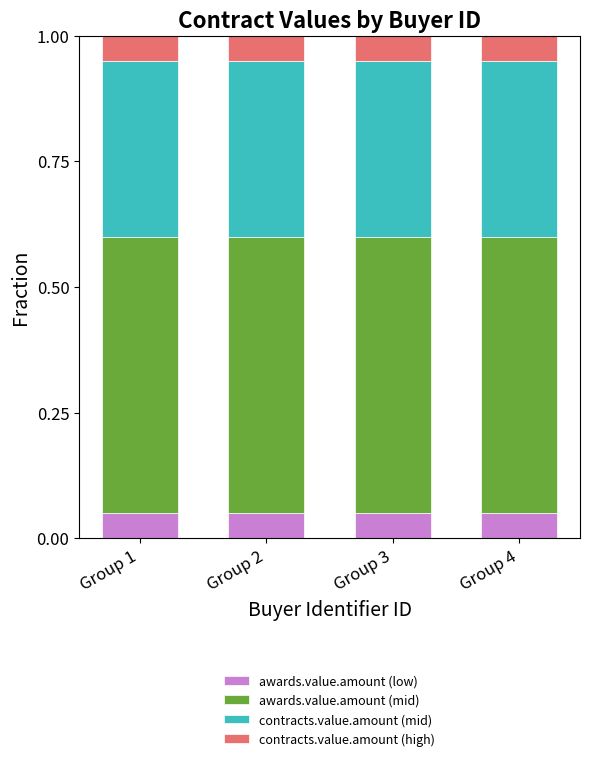

Count the awards.value.amount (low) values in the range 0 to 1.

4